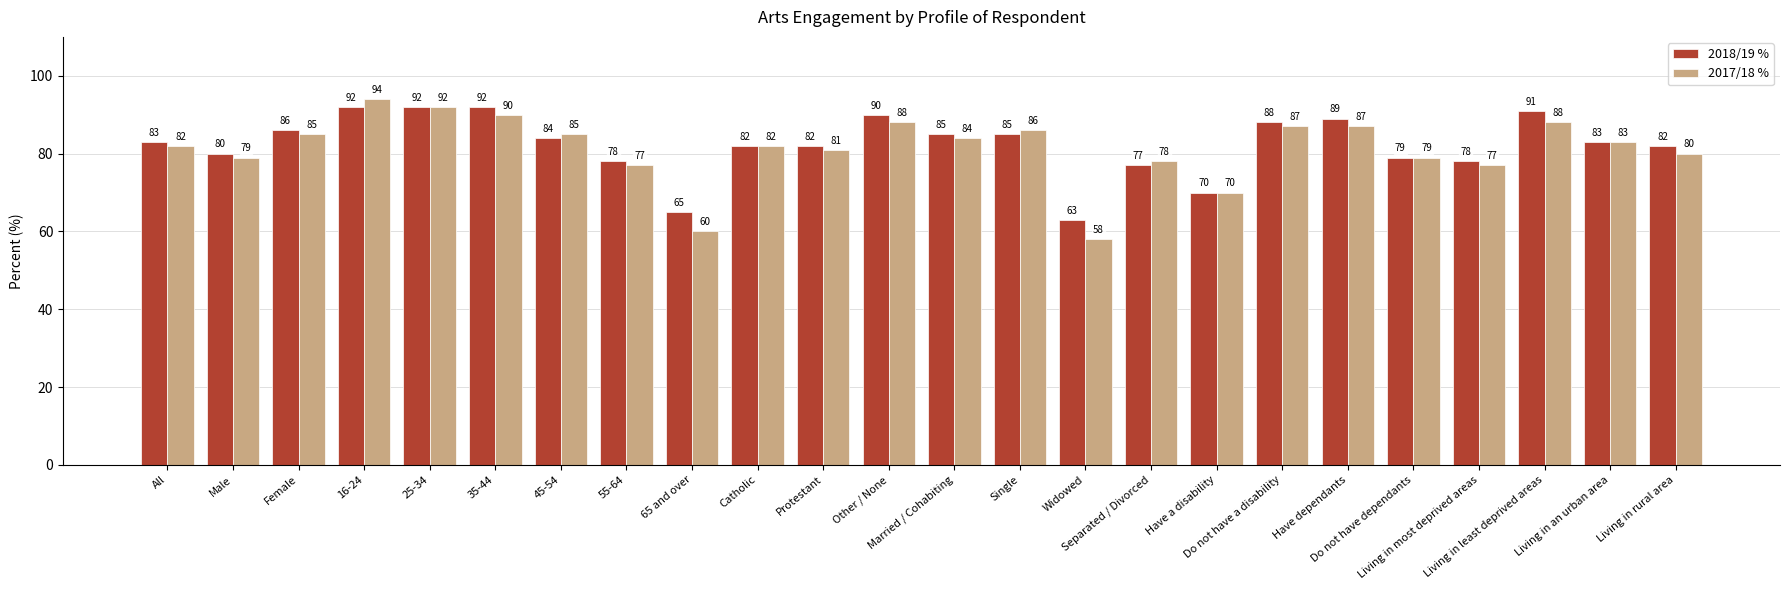

What is the label of the 14th bar from the right?

Protestant